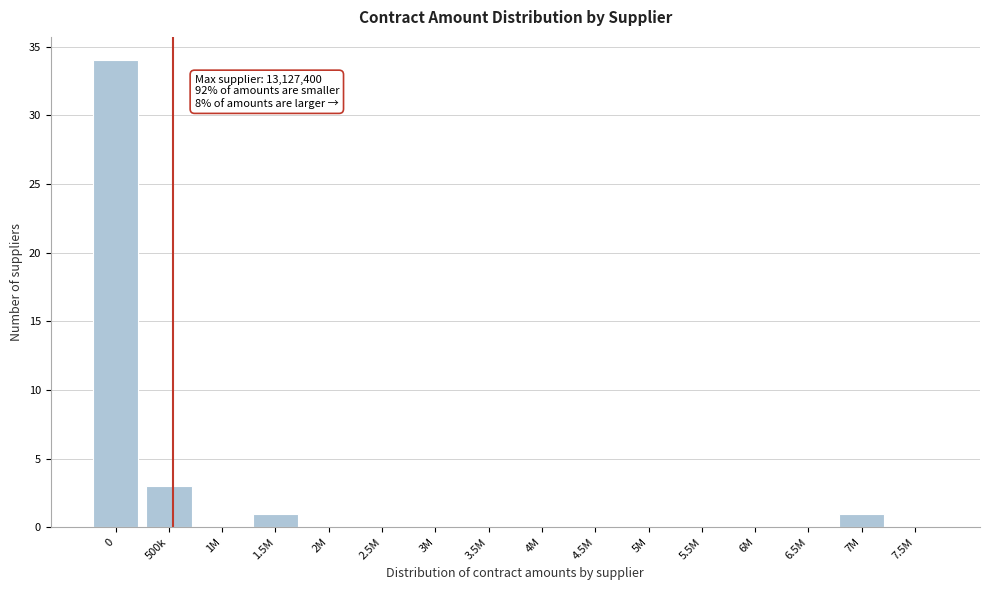

Reading right to left, extract all data points from this chart.

7.5M=0	7M=1	6.5M=0	6M=0	5.5M=0	5M=0	4.5M=0	4M=0	3.5M=0	3M=0	2.5M=0	2M=0	1.5M=1	1M=0	500k=3	0=34